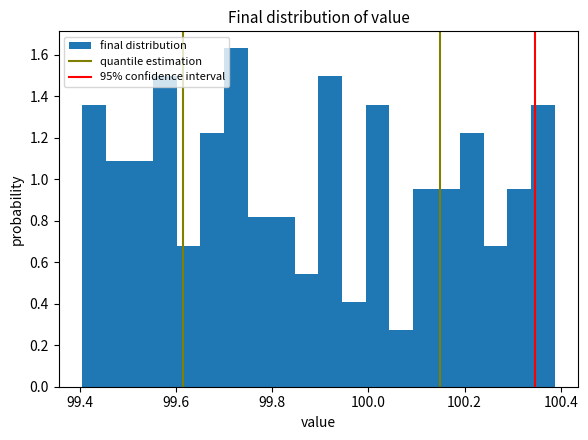

Read against the x-axis, roughly where is the centre of the tallest bar?

99.72